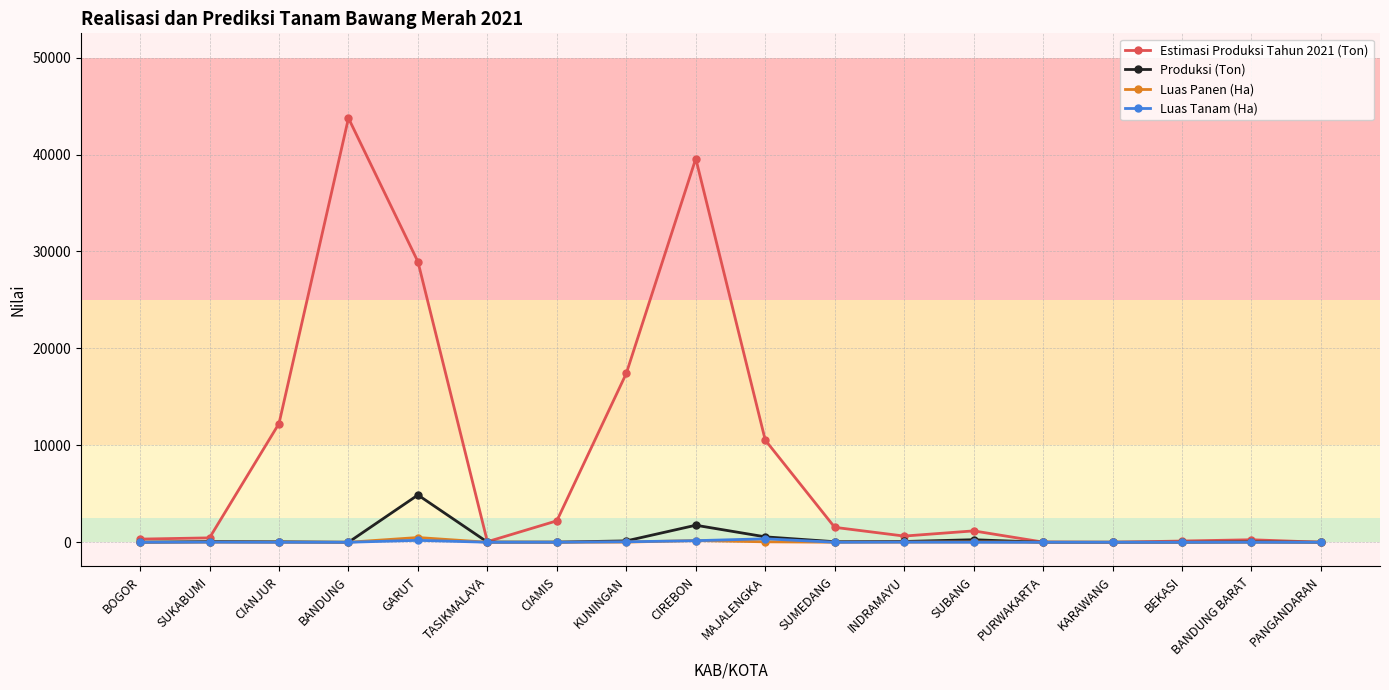

What is the label of the 11th point from the right?

KUNINGAN